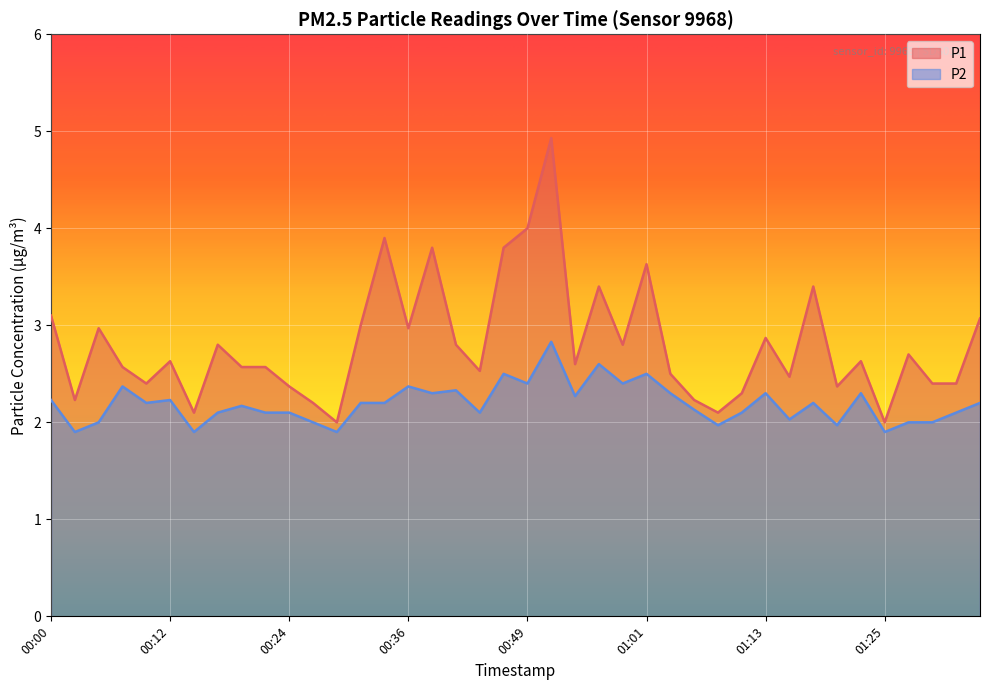

True or false: P2 has a value of 1.1 at 01:10.

False